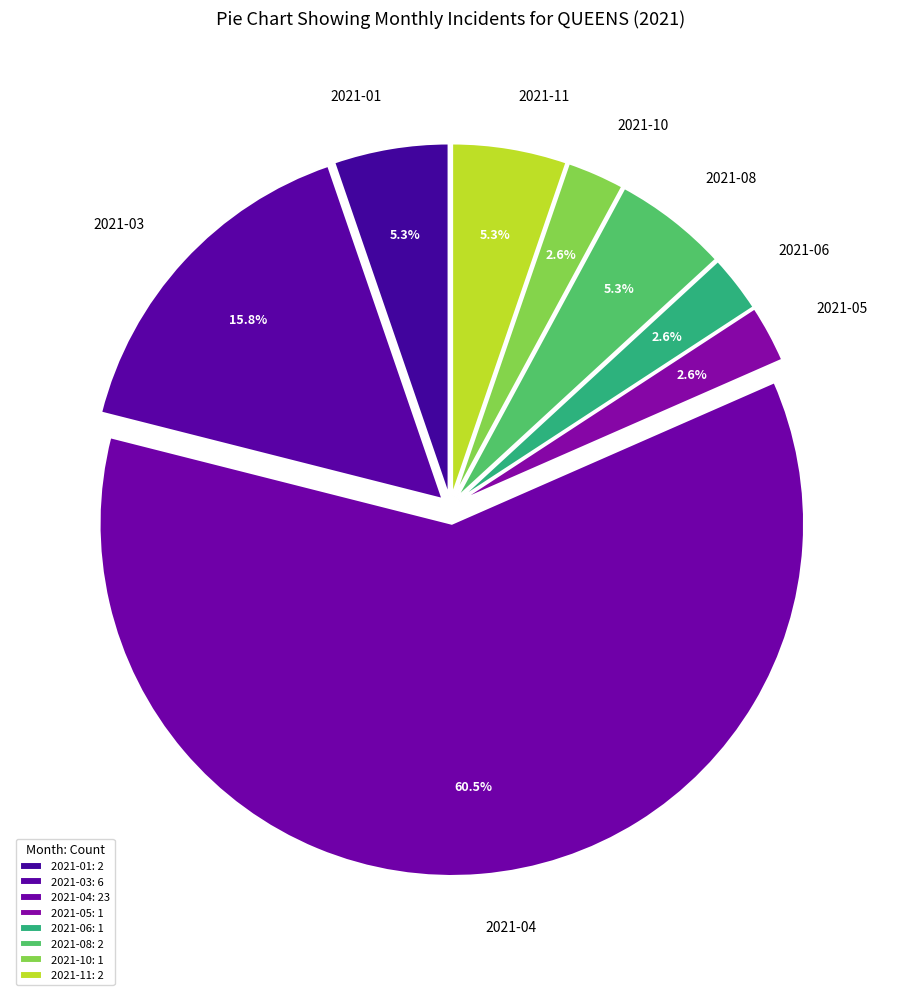

How many segments does this pie chart have?

8